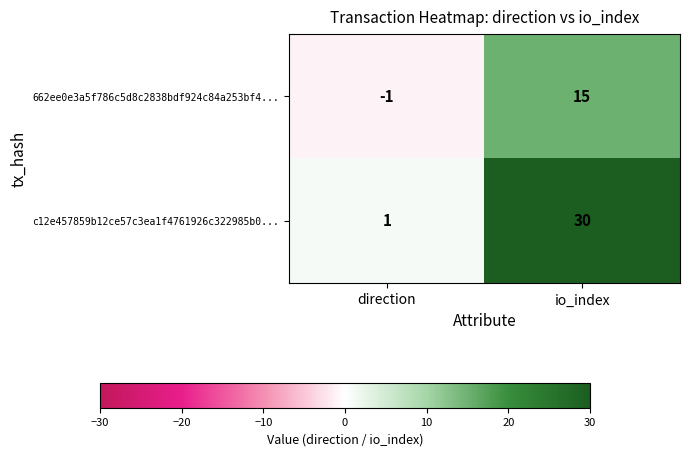

The 662ee0e3a5f786c5d8c2838bdf924c84a253bf4... series shows 7 at io_index. True or false?

False